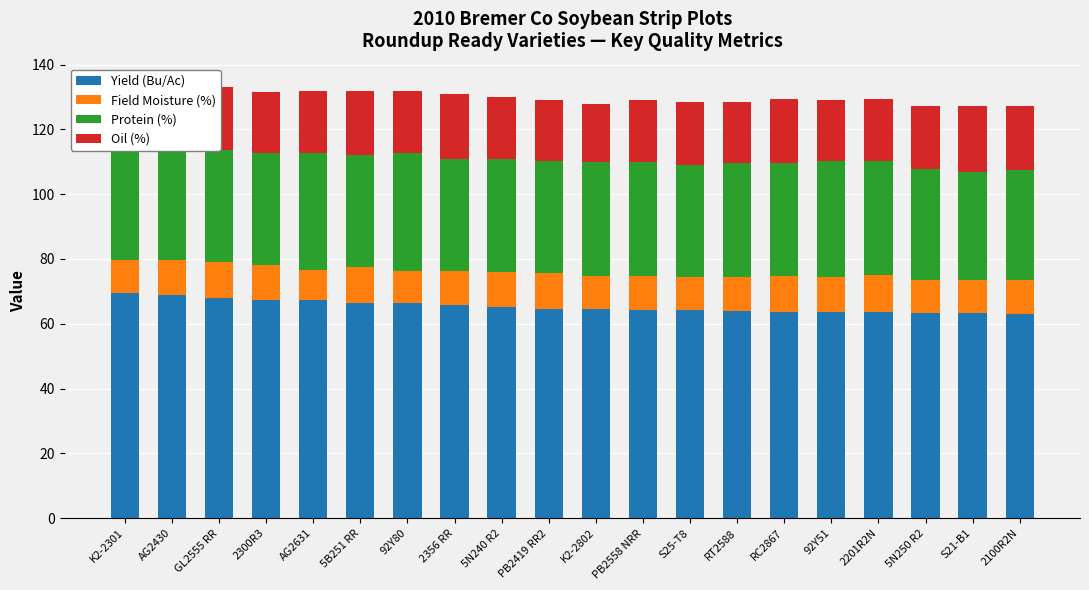

What is the difference between the second highest and minimum values in the Yield (Bu/Ac) series?

6.0